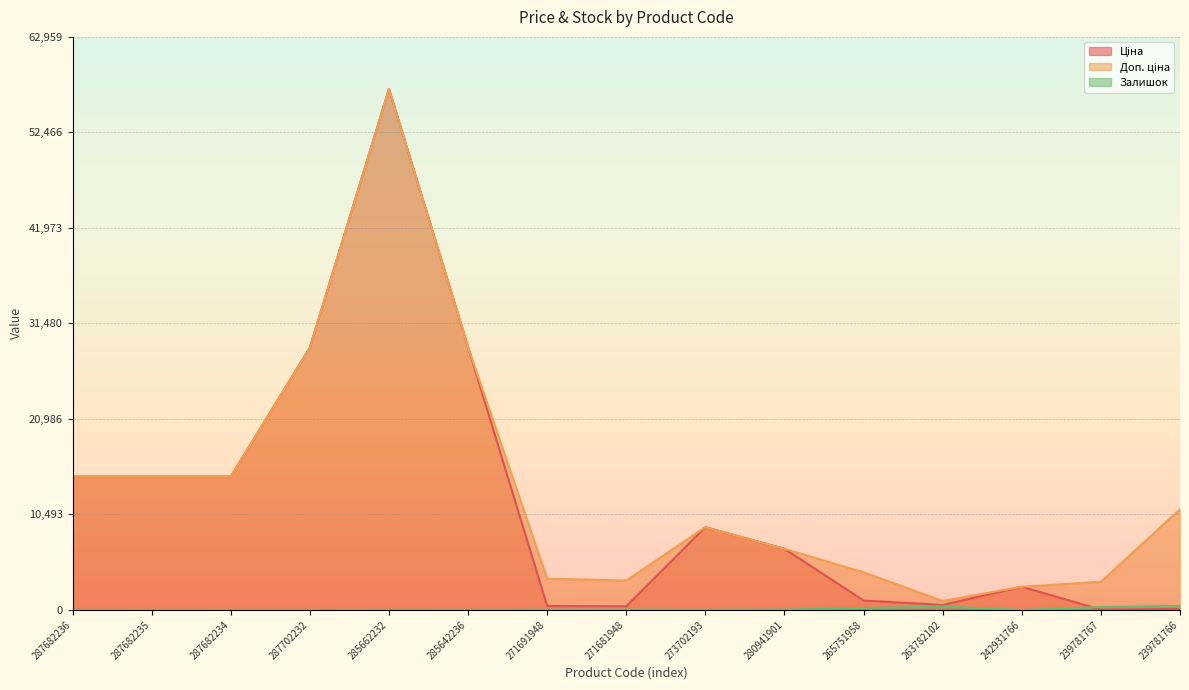

What are all the series names shown in the legend?

Ціна, Доп. ціна, Залишок